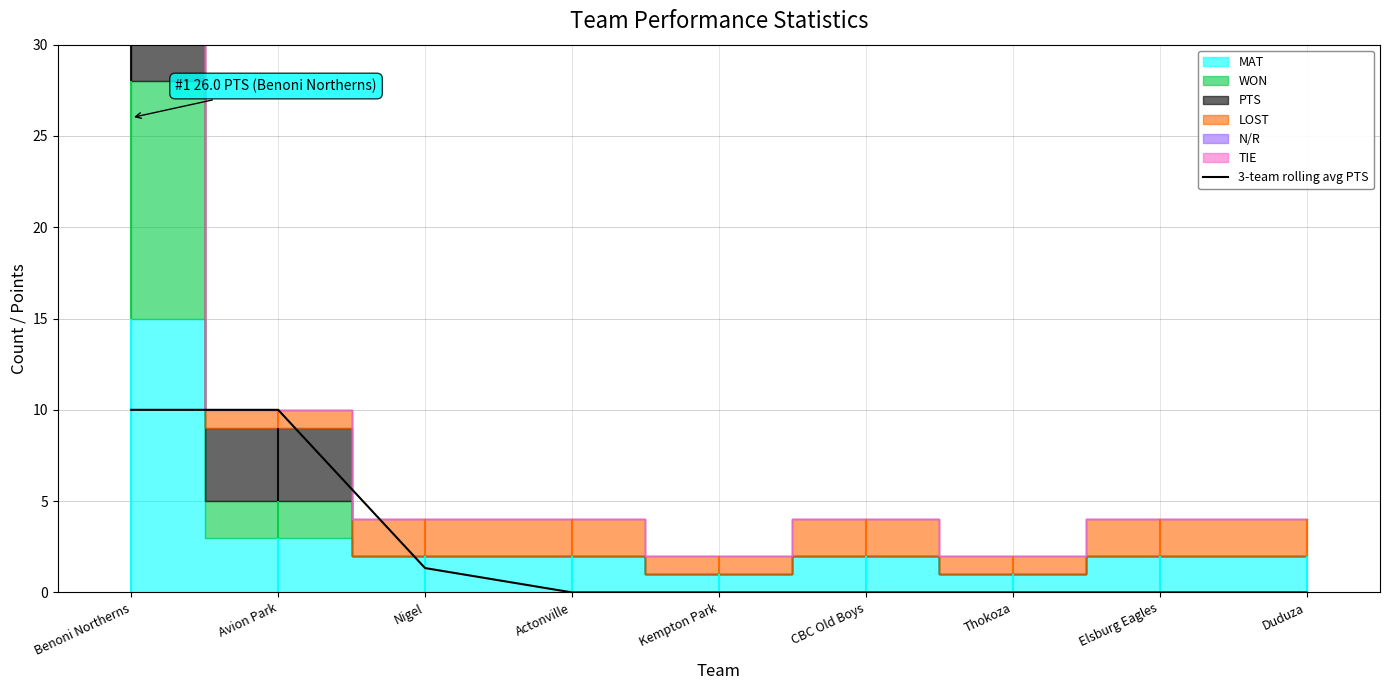

How many values exceed 0?

3